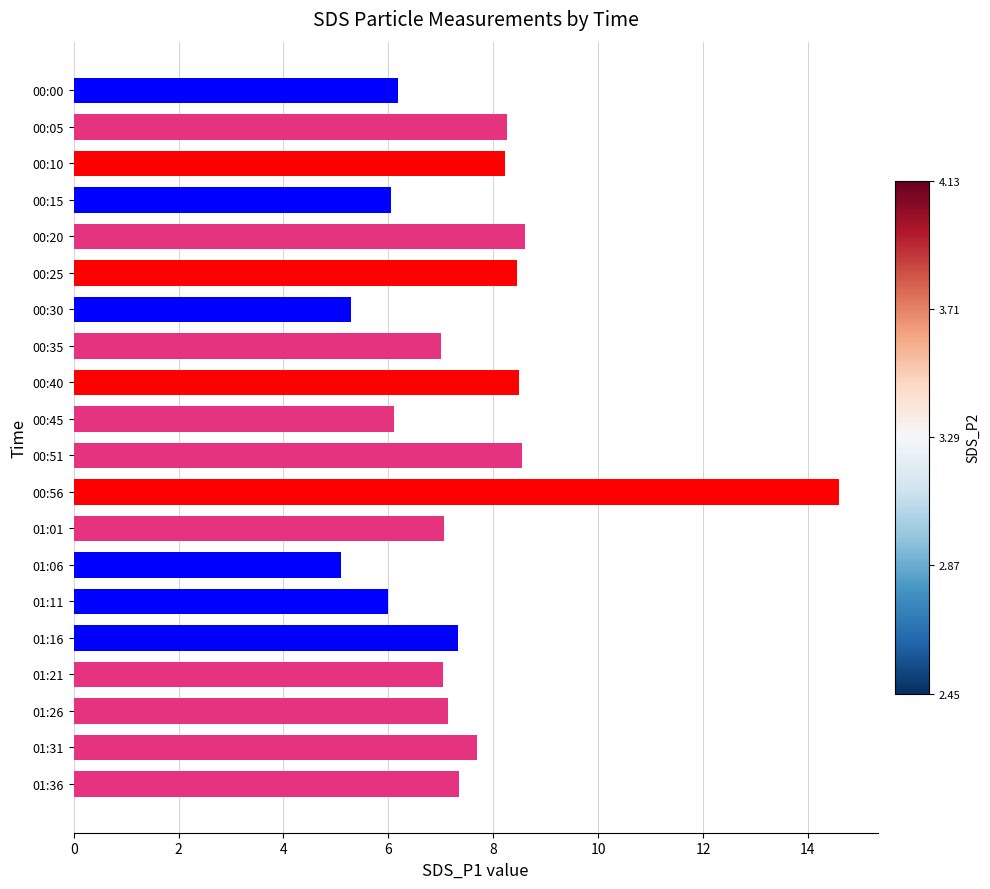

Which has a higher value, 00:56 or 00:40?

00:56